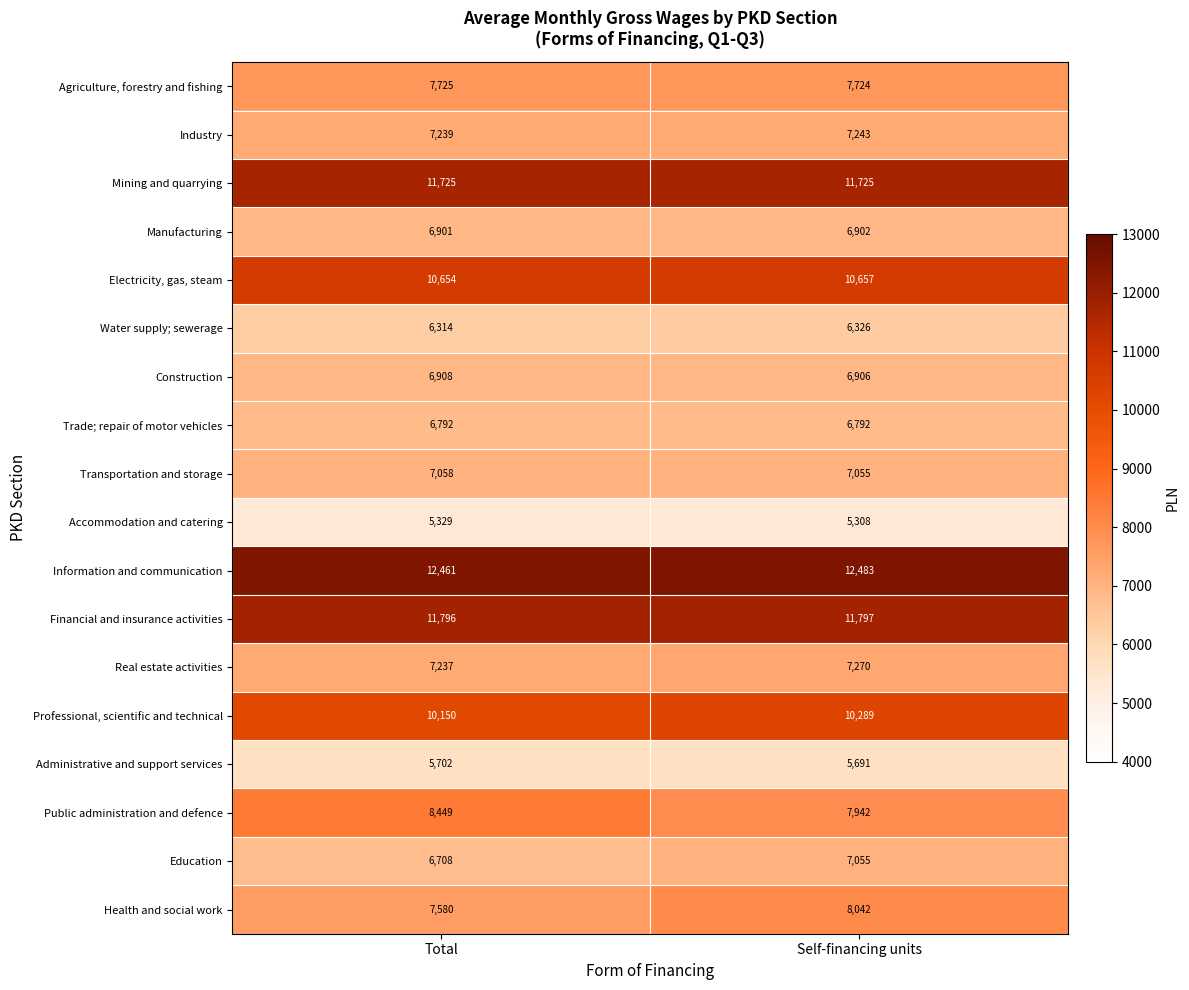

The value of Manufacturing at Self-financing units is 6902. True or false?

True